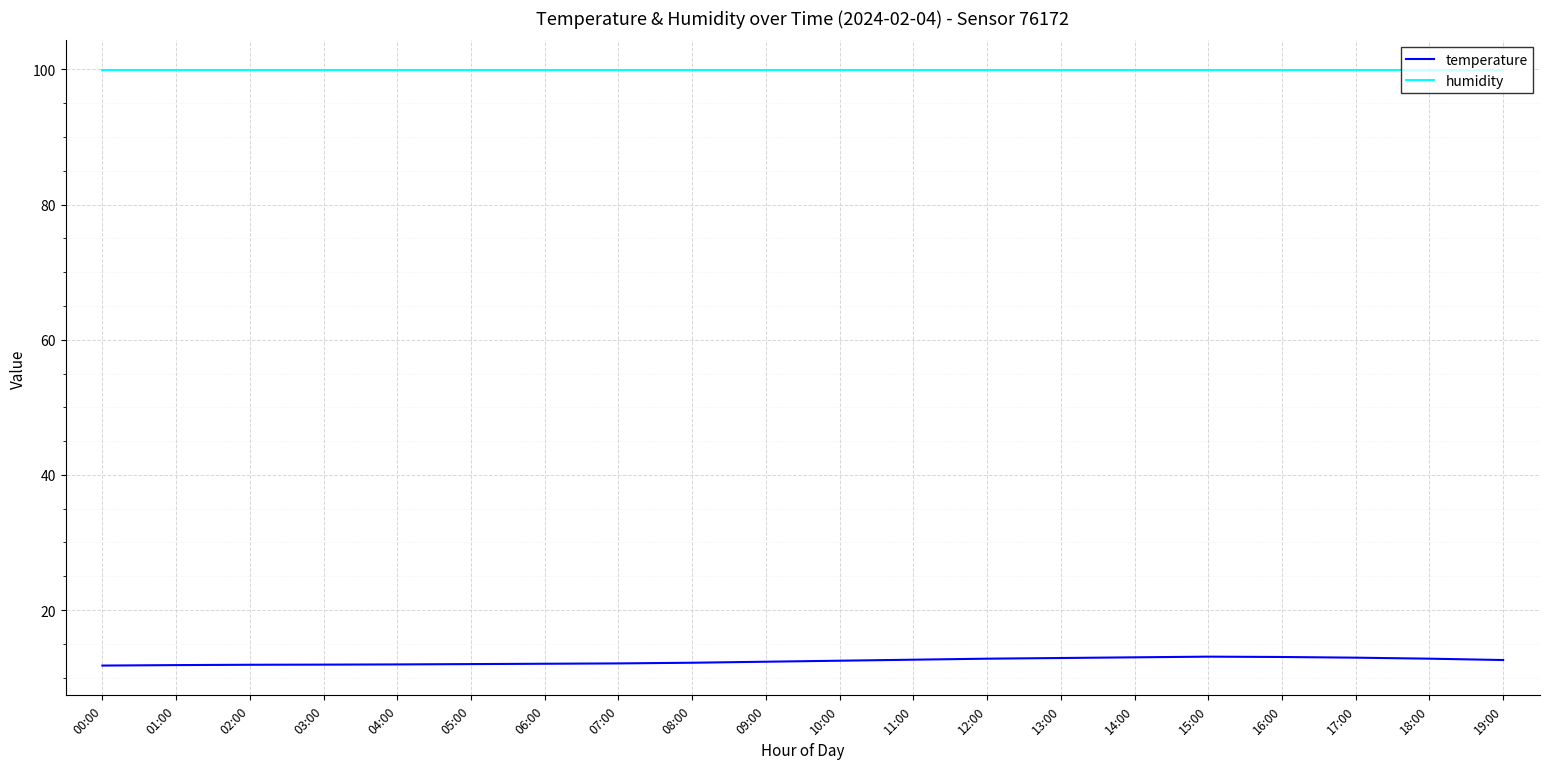

Which series has the largest total across all categories?

humidity